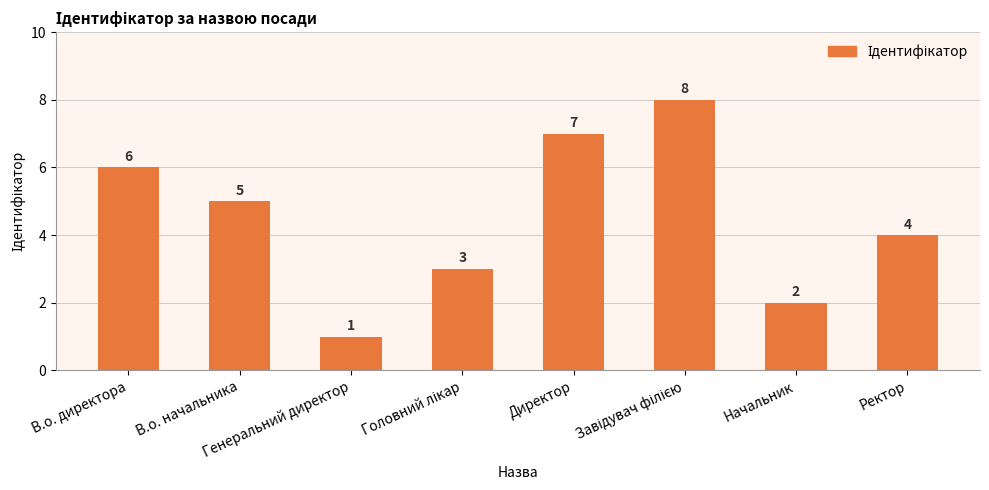

What is the label of the 3rd bar from the left?

Генеральний директор